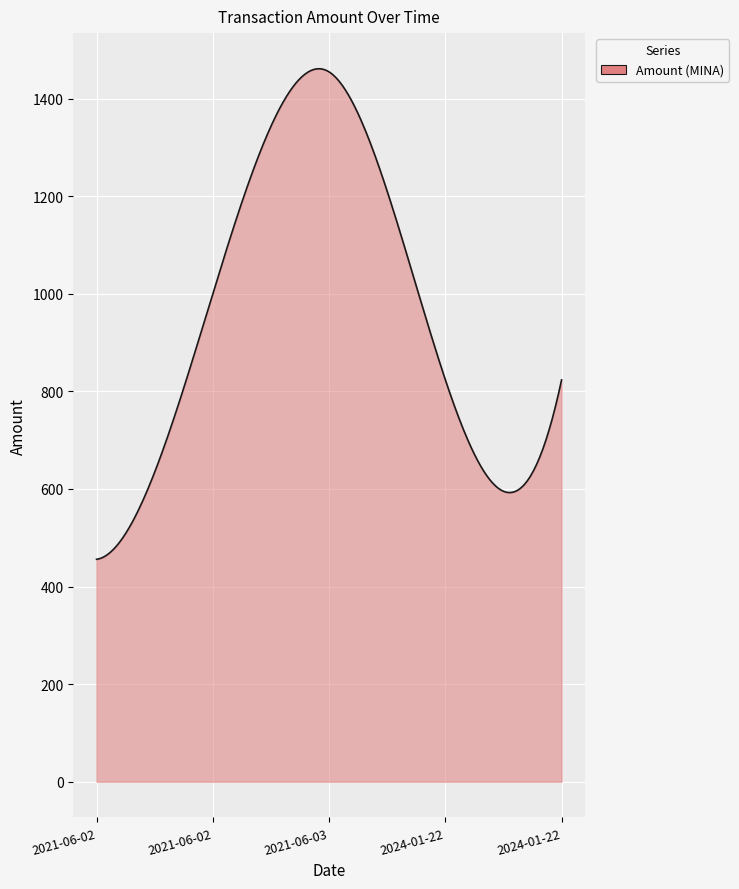

What is the difference between the maximum and minimum values?

1005.3